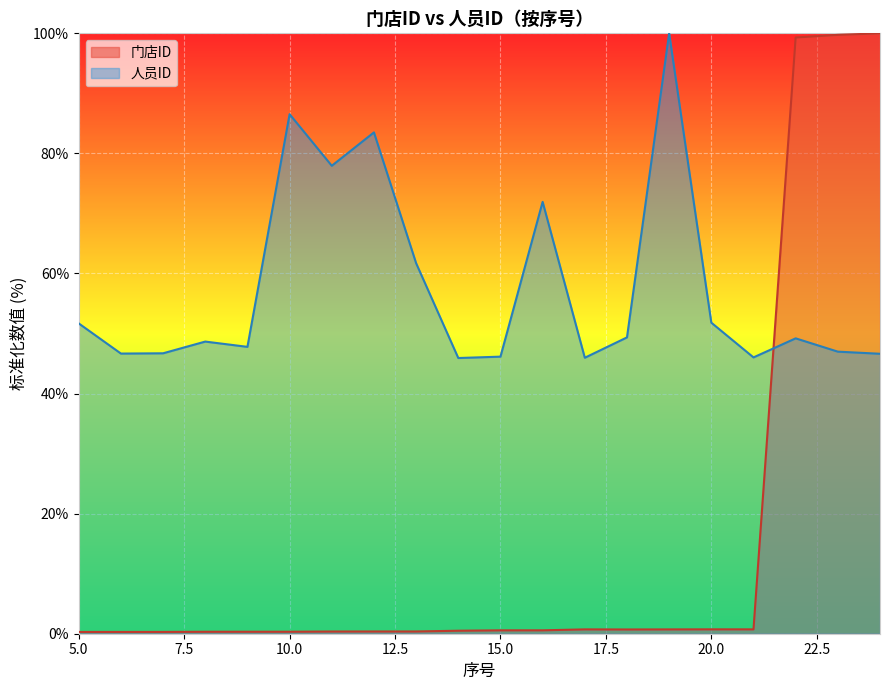

In 门店ID, how many points are higher than both neighbors (excluding endpoints)?

2